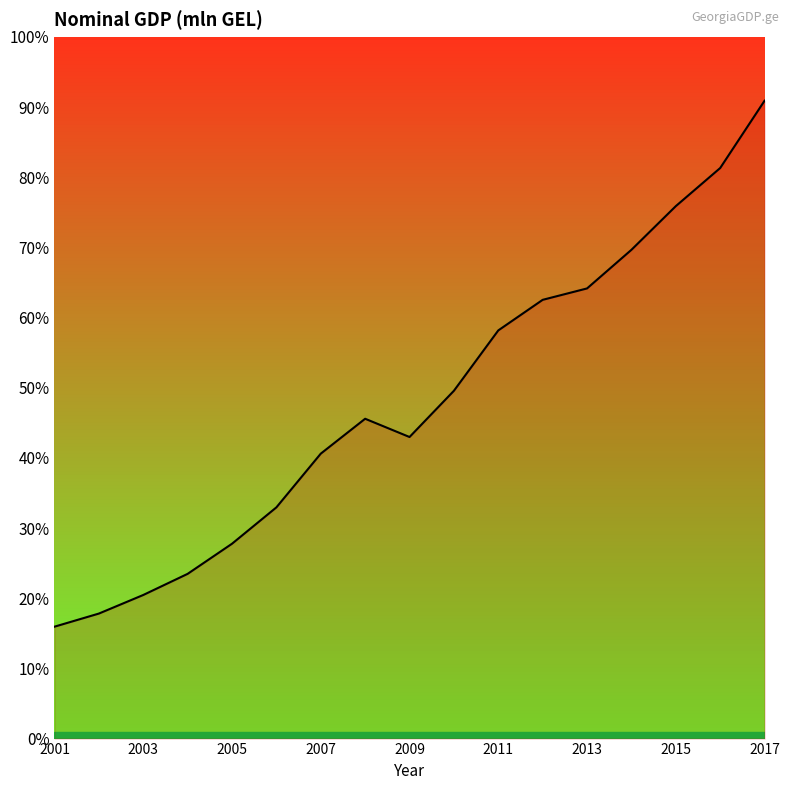

Does the chart have visible grid lines?

No